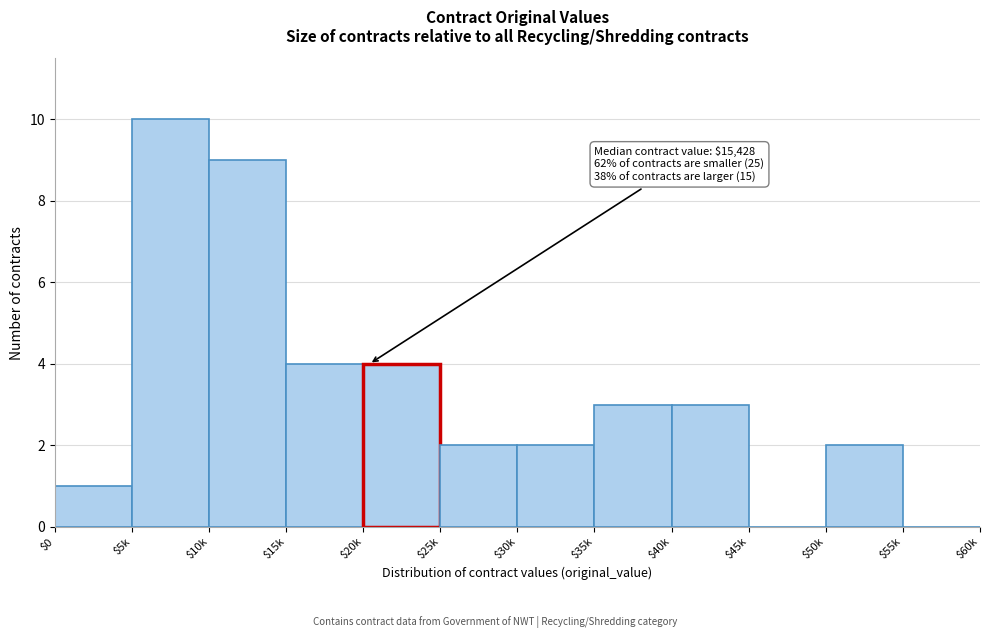

The value at $20k is 1. True or false?

False